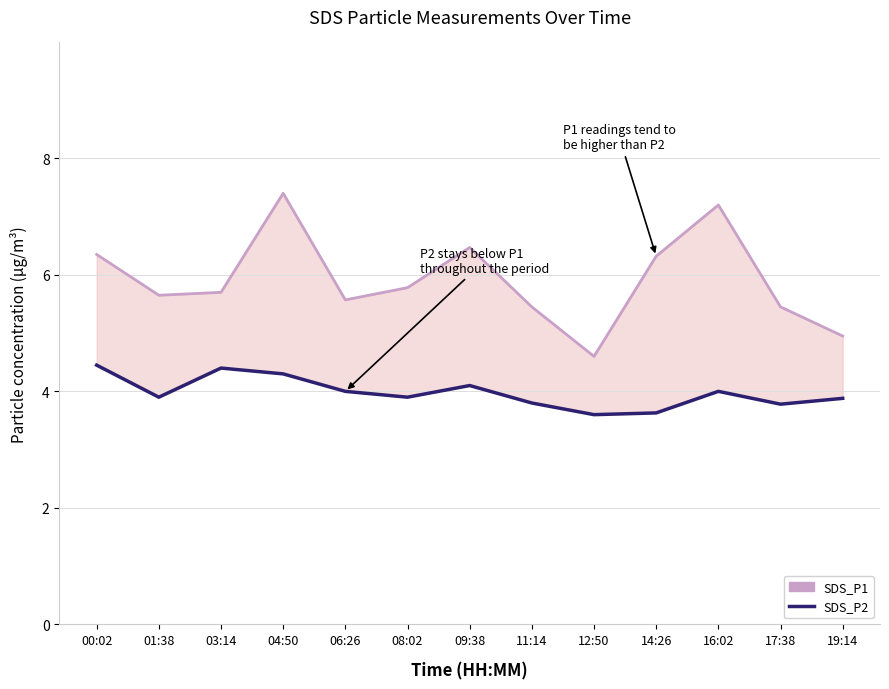

At how many categories does at least one series exceed 5?

11